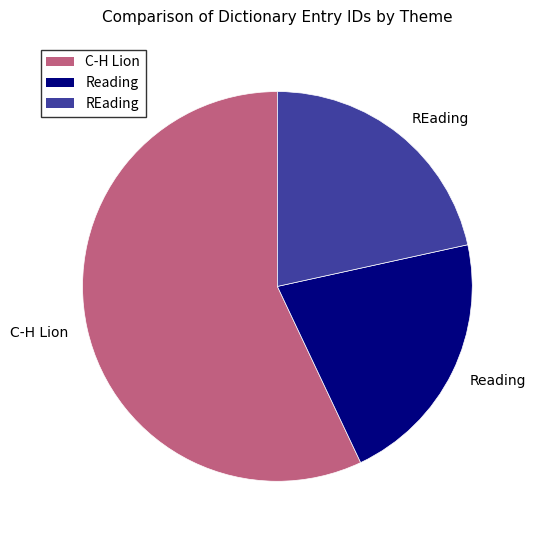

What is the majority slice?

C-H Lion